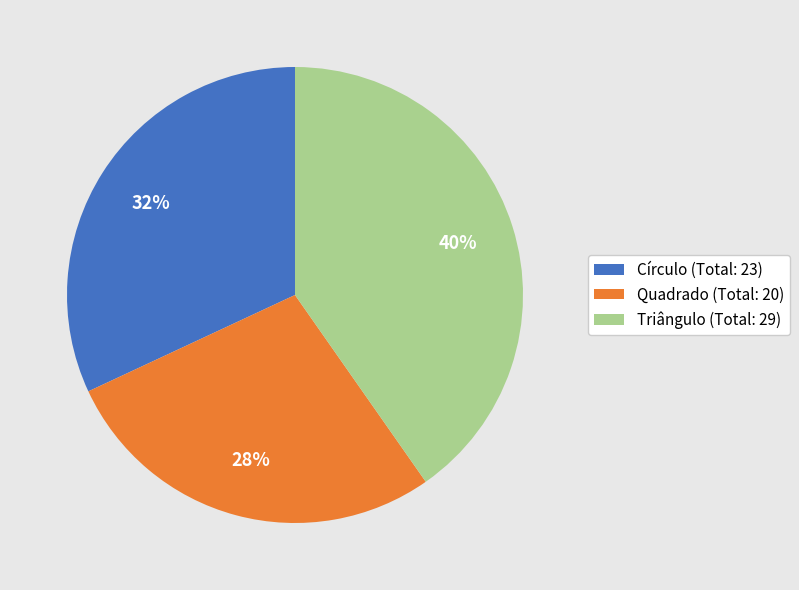

Rank the categories by value from lowest to highest.

Quadrado, Círculo, Triângulo